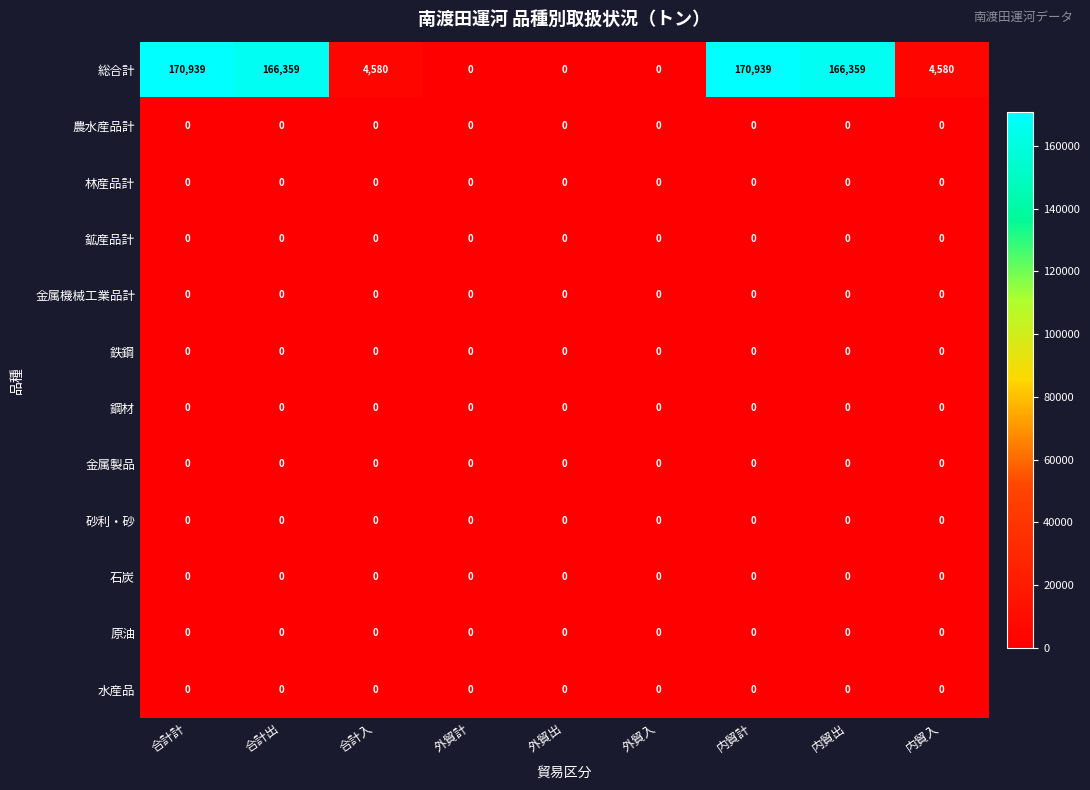

What is the difference between the highest and lowest values at 合計計?

170939